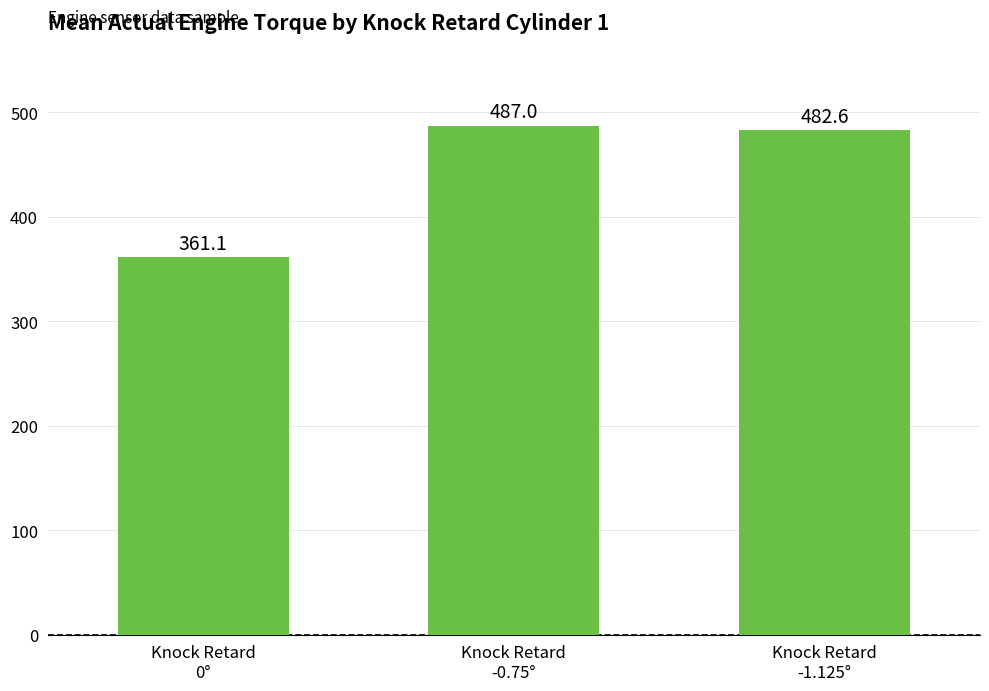

How many bars are there in total?

3